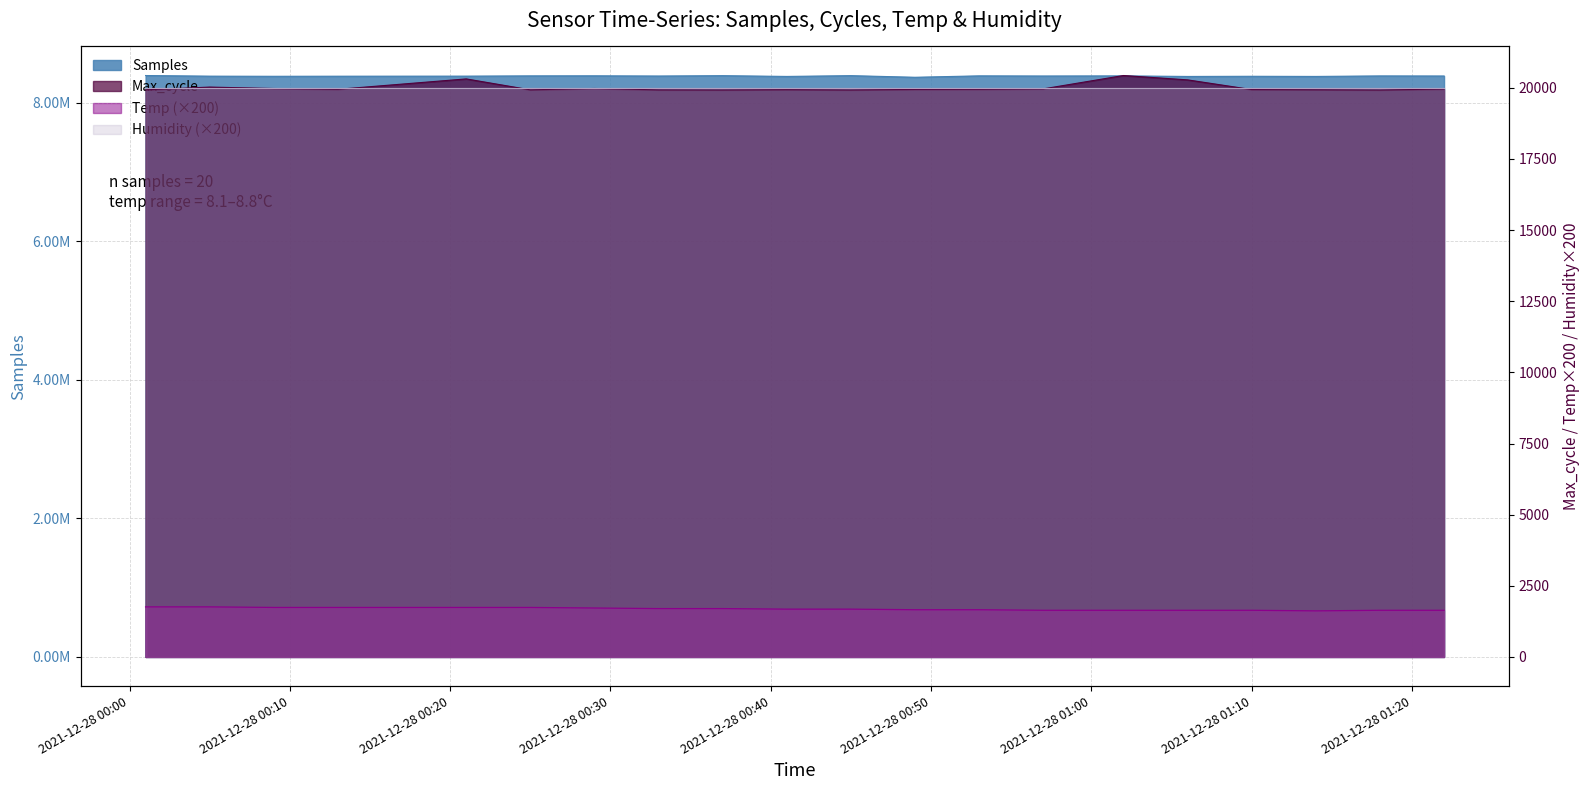

True or false: Samples has more than 0 interior local peaks.

True